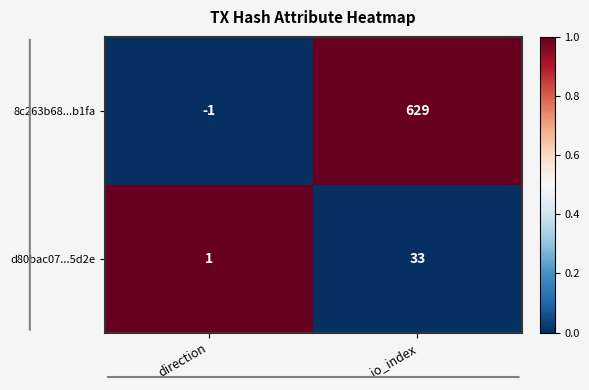

The d80bac07...5d2e series shows 33 at io_index. True or false?

True